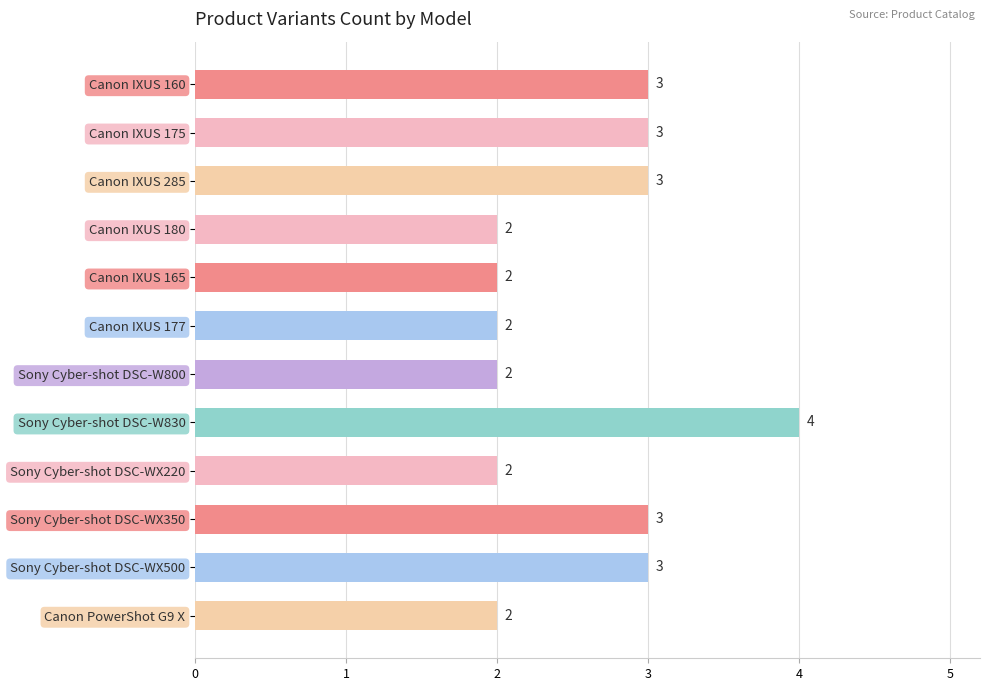

Between Canon IXUS 285 and Sony Cyber-shot DSC-WX220, which is larger?

Canon IXUS 285